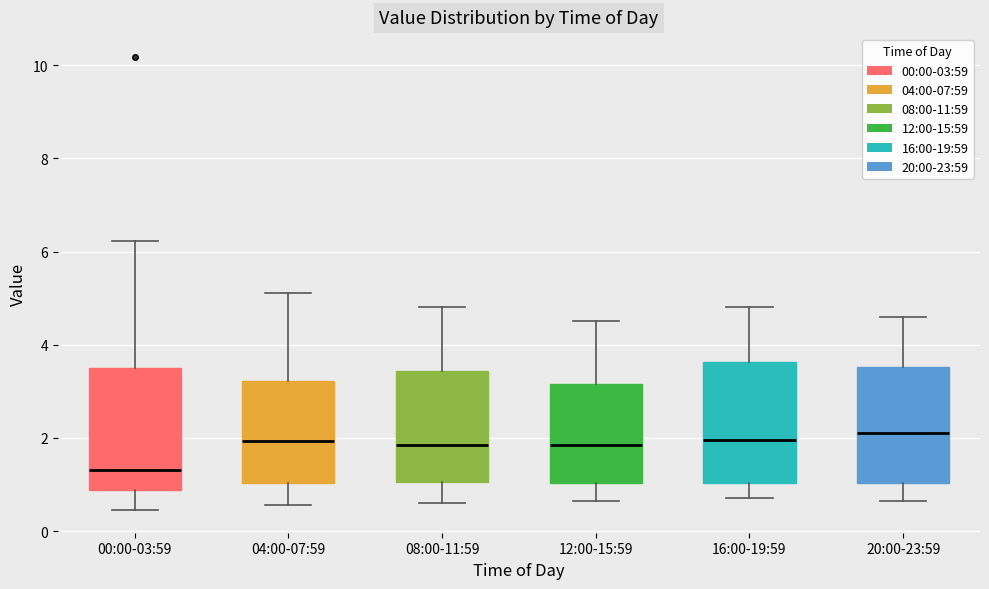

Reading left to right, transcribe this box plot: for each box, give where its median line is, the range the box spans, and where its two whiskers end, as read against the y-axis. The values are not printed on the chart, so give them approximately, as read against the axis.

00:00-03:59: median 1.4, box 0.8 to 3.4, whiskers 0.4 to 6.2
04:00-07:59: median 2.0, box 1.0 to 3.2, whiskers 0.6 to 5.2
08:00-11:59: median 1.8, box 1.0 to 3.4, whiskers 0.6 to 4.8
12:00-15:59: median 1.8, box 1.0 to 3.2, whiskers 0.6 to 4.6
16:00-19:59: median 2.0, box 1.0 to 3.6, whiskers 0.8 to 4.8
20:00-23:59: median 2.2, box 1.0 to 3.6, whiskers 0.6 to 4.6